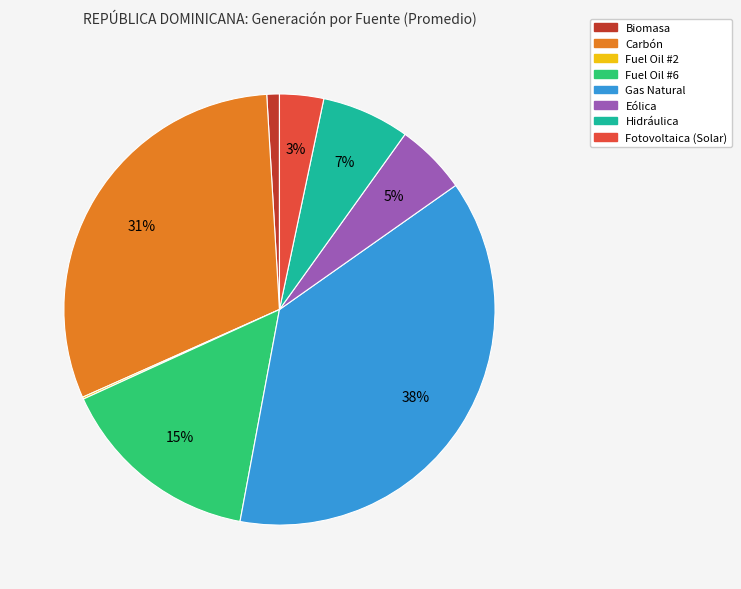

Is the sum of Hidráulica and Fuel Oil #6 greater than half?

No